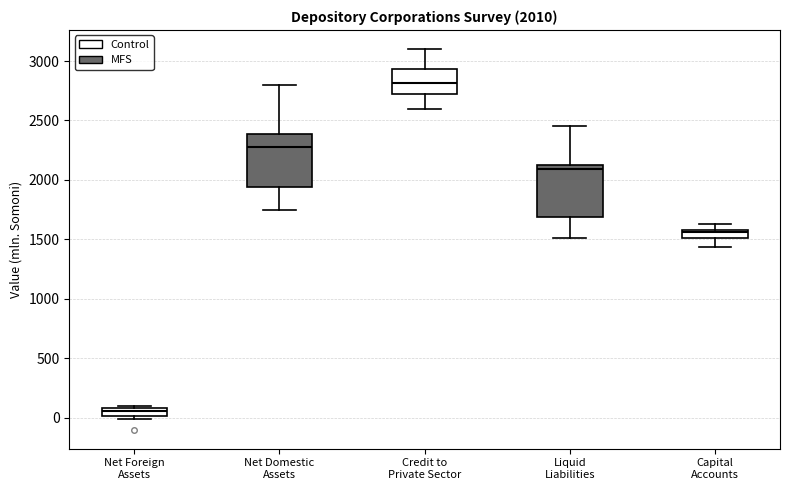

Which box has the highest median line?

Credit to Private Sector